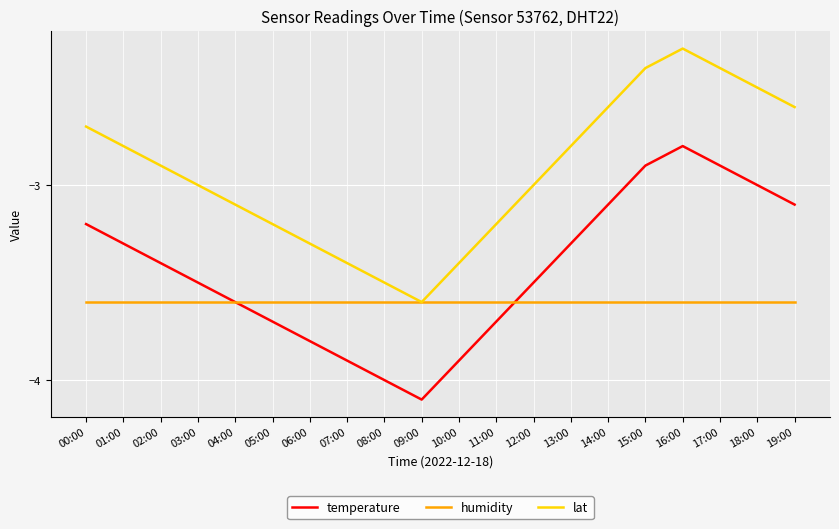

List the series in order of their overall mean, lowest first.

humidity, temperature, lat